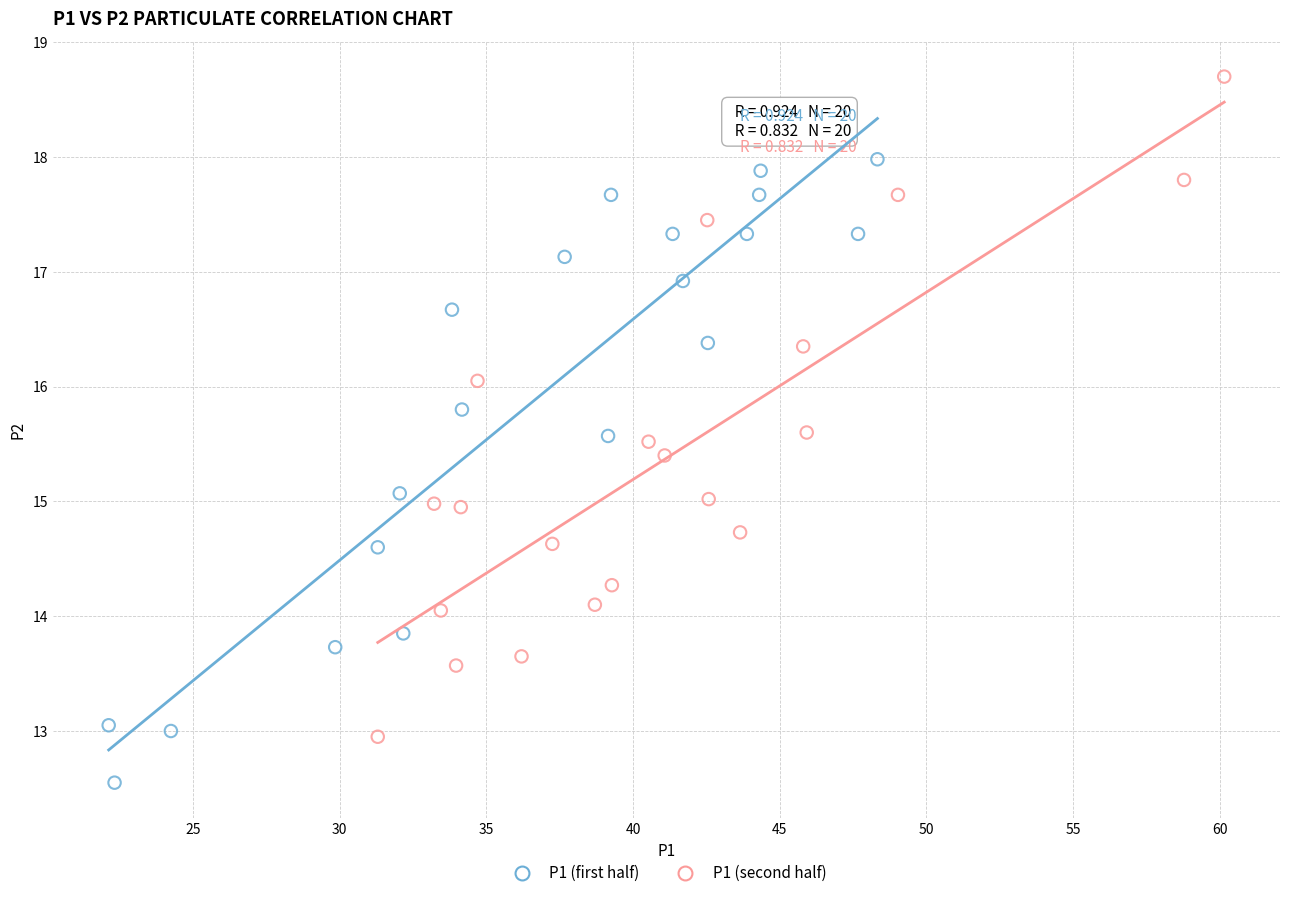

Which series reaches the minimum Y coordinate?

P1 (first half)